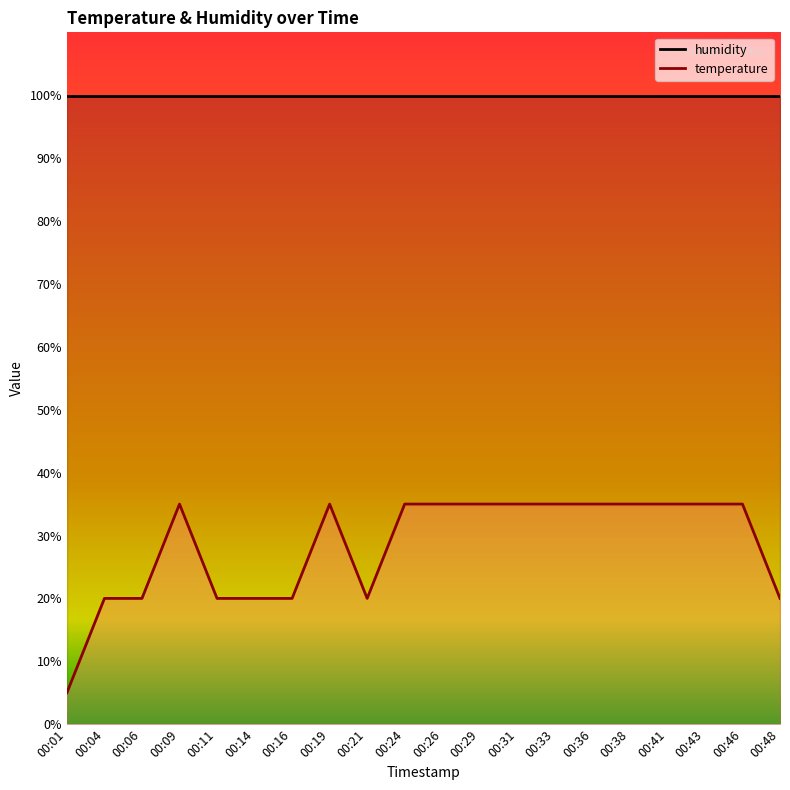

Where is the first local maximum for temperature?

00:09